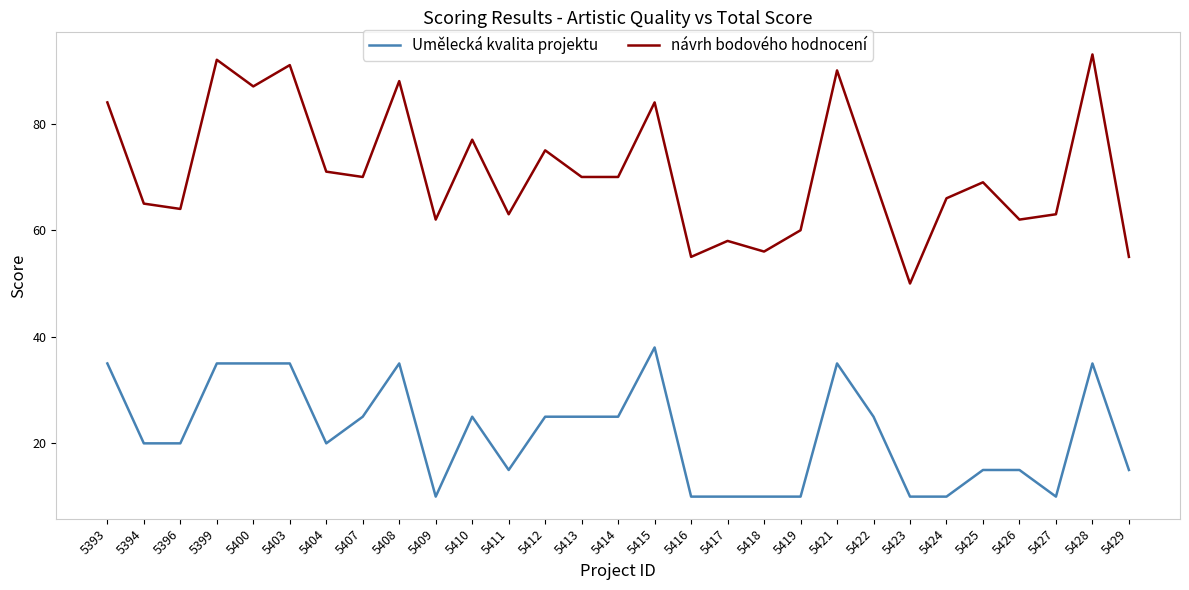

True or false: návrh bodového hodnocení and Umělecká kvalita projektu intersect in this chart.

False